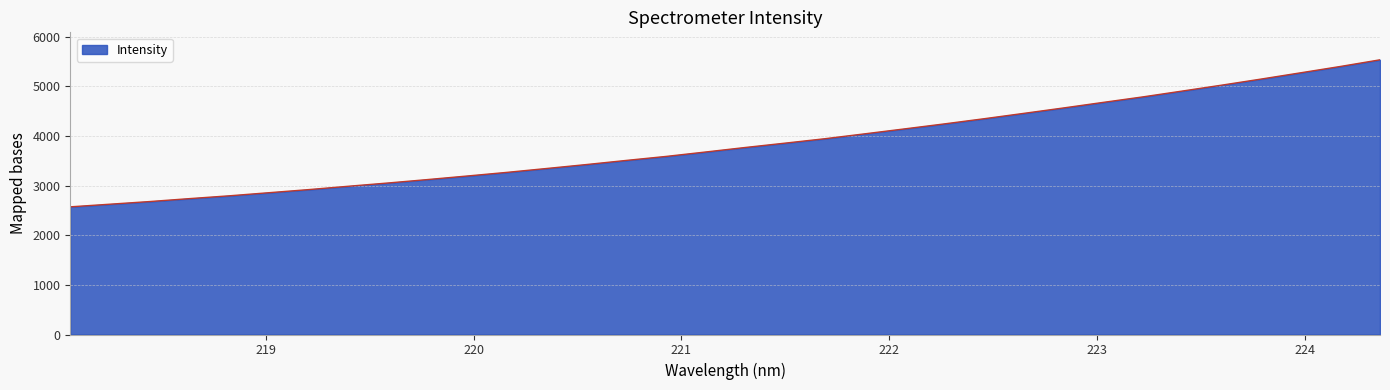

What is the minimum value shown in the chart?

2572.5